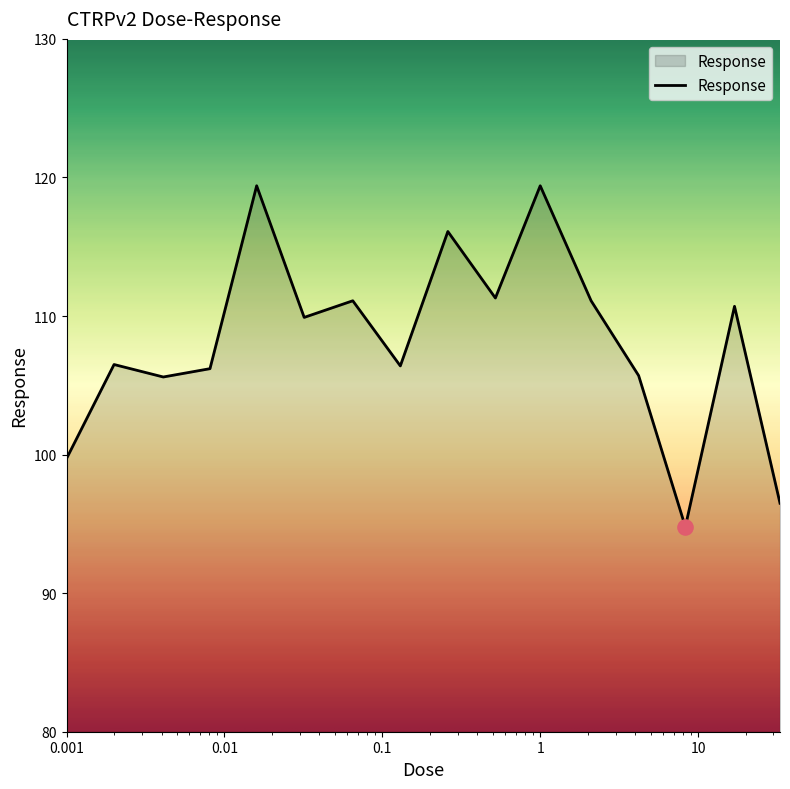

What is the difference between the maximum and minimum values?

24.6